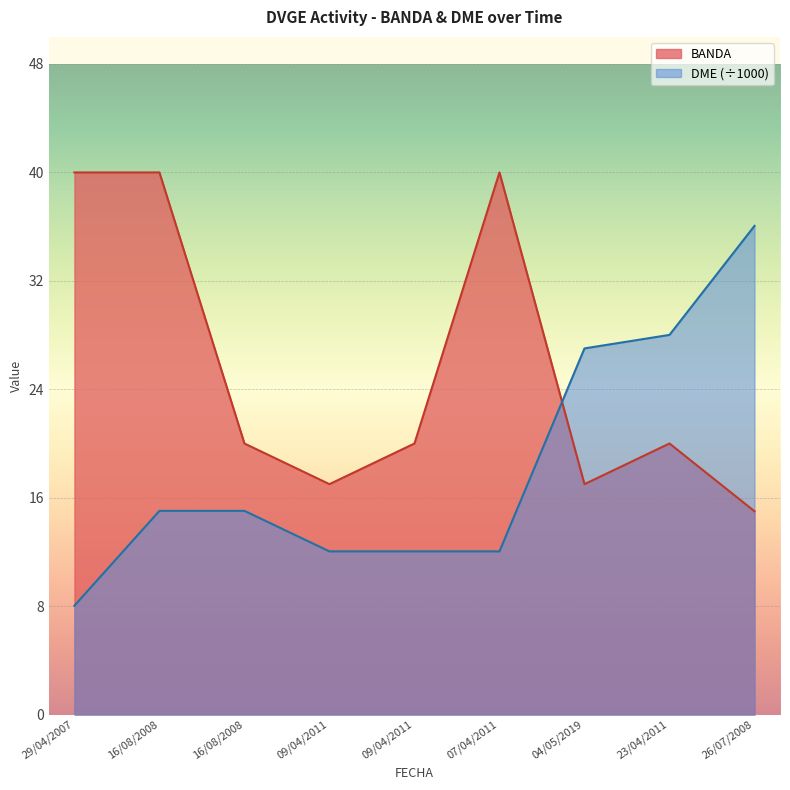

What is the average value of the DME series?

18.4